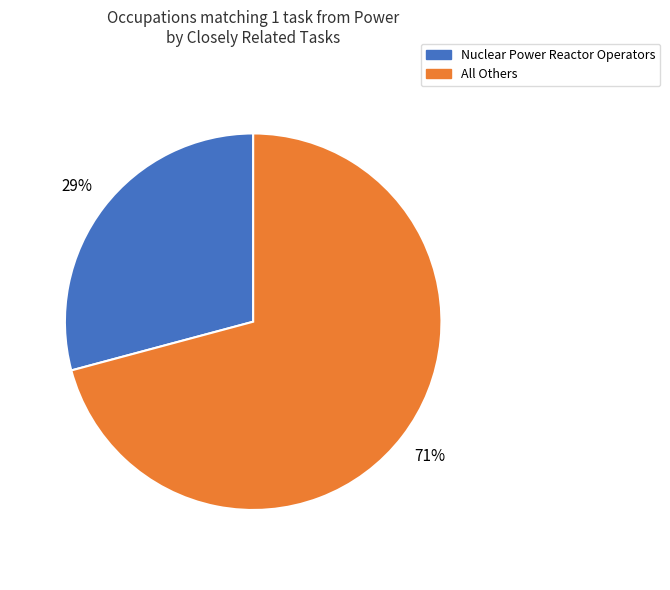

What is the ratio of the value at All Others to the value at Nuclear Power Reactor Operators?

2.4